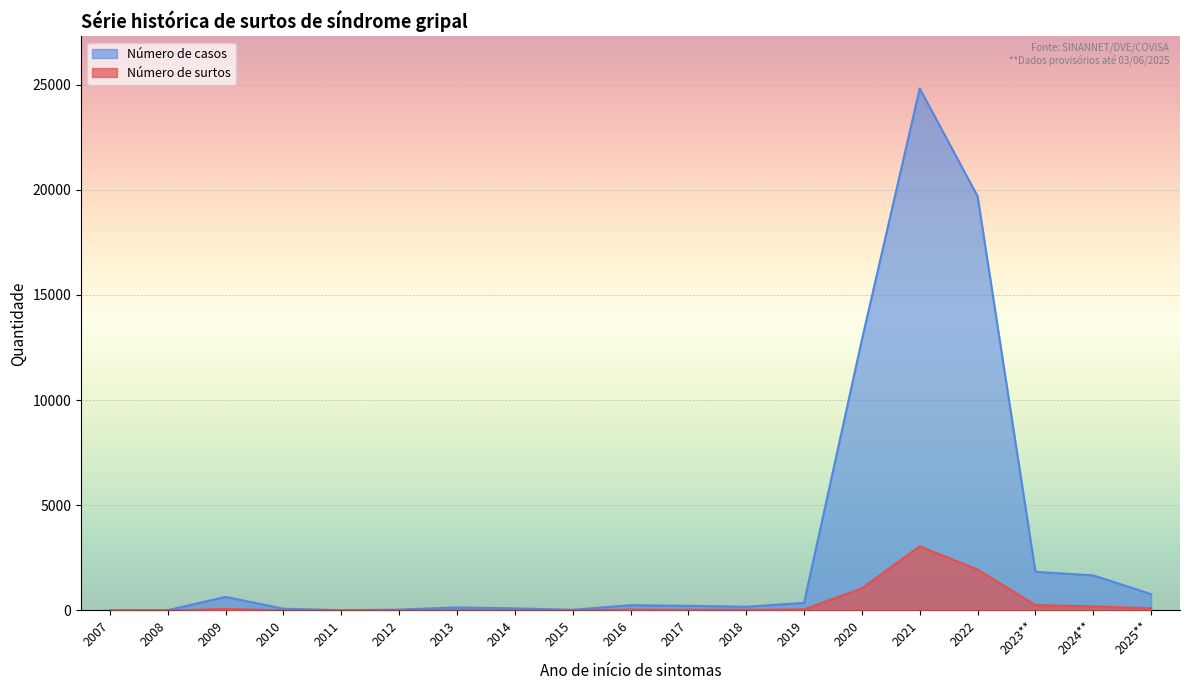

Between 2011 and 2012, which is larger?

2012